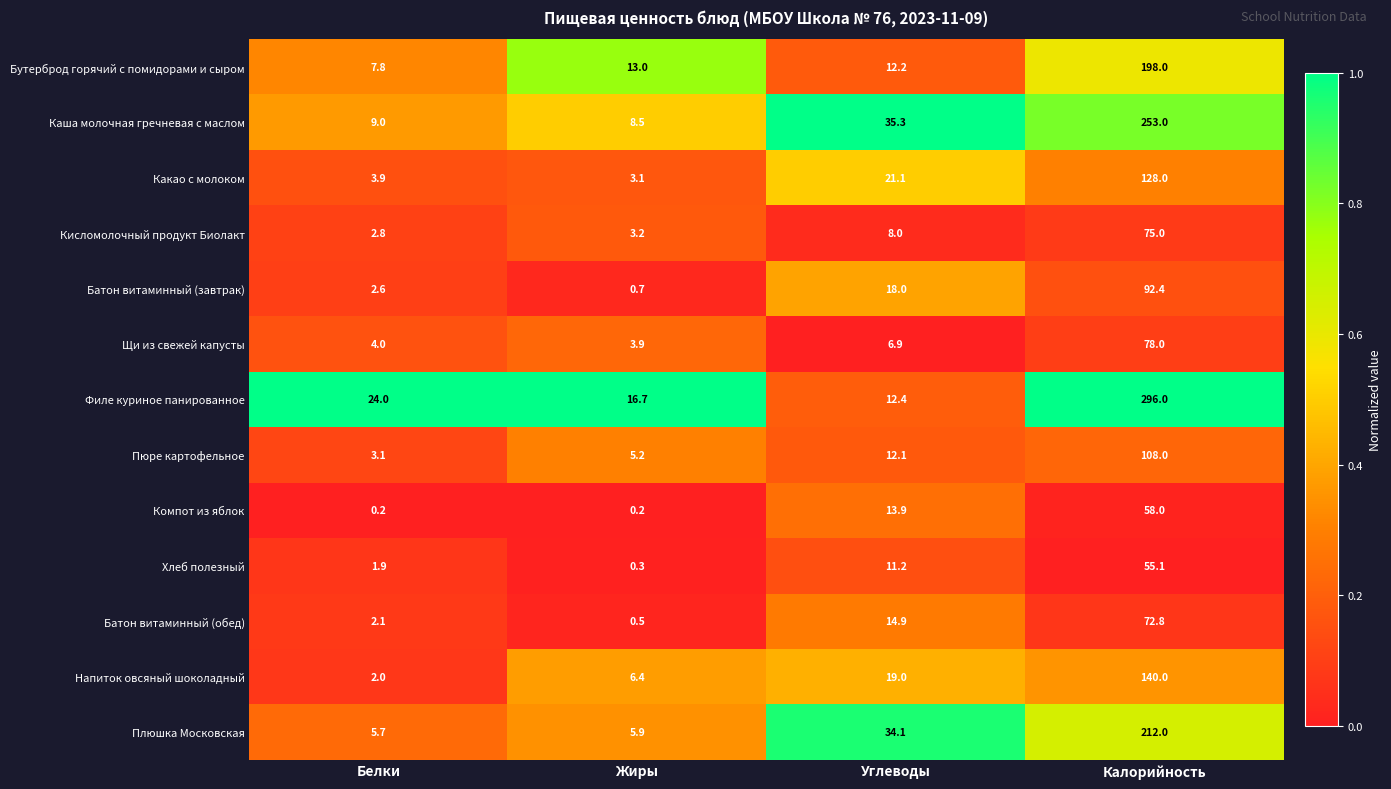

What is the sum of the Батон витаминный (завтрак) values at Калорийность and Углеводы?

110.4